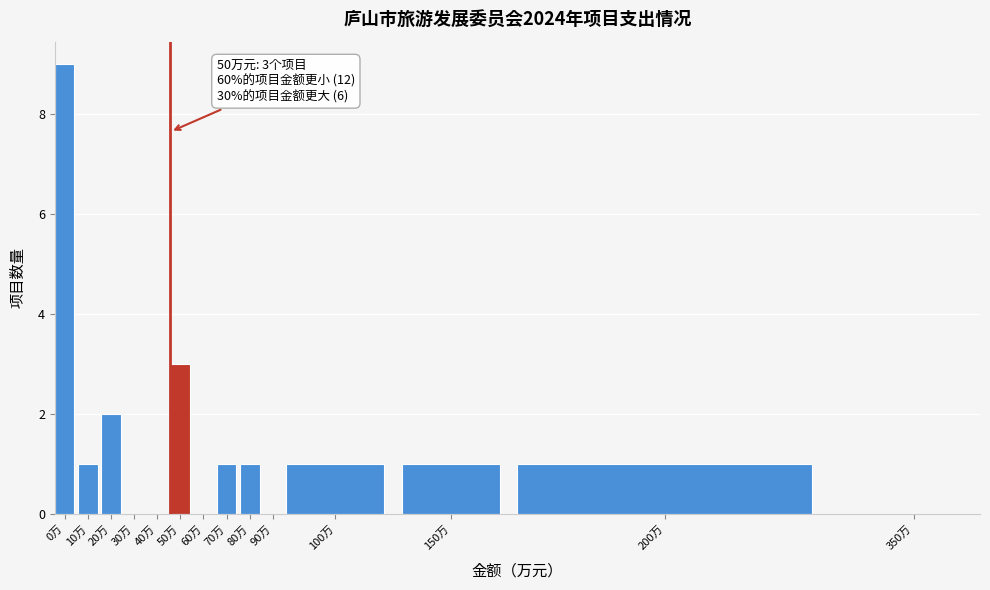

Reading left to right, extract all data points from this chart.

0万=9	10万=1	20万=2	30万=0	40万=0	50万=3	60万=0	70万=1	80万=1	90万=0	100万=1	150万=1	200万=1	350万=0